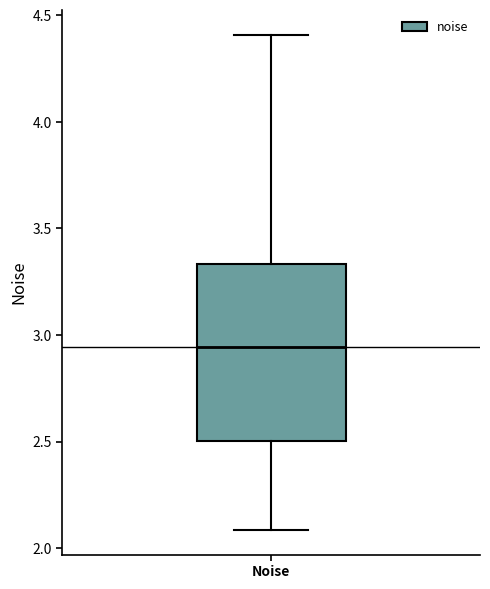

Where does the lower whisker of the box for Noise end on the y-axis? The values are not printed on the chart, so give them approximately, as read against the axis.

2.10